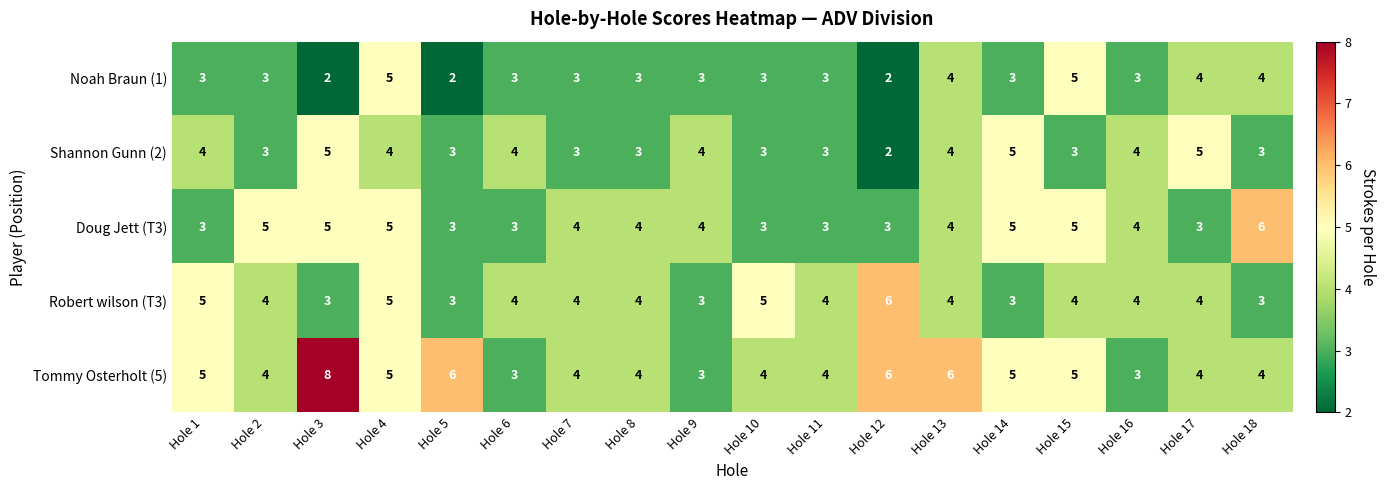

Is it true that Noah Braun (1) equals 2 at Hole 3?

True